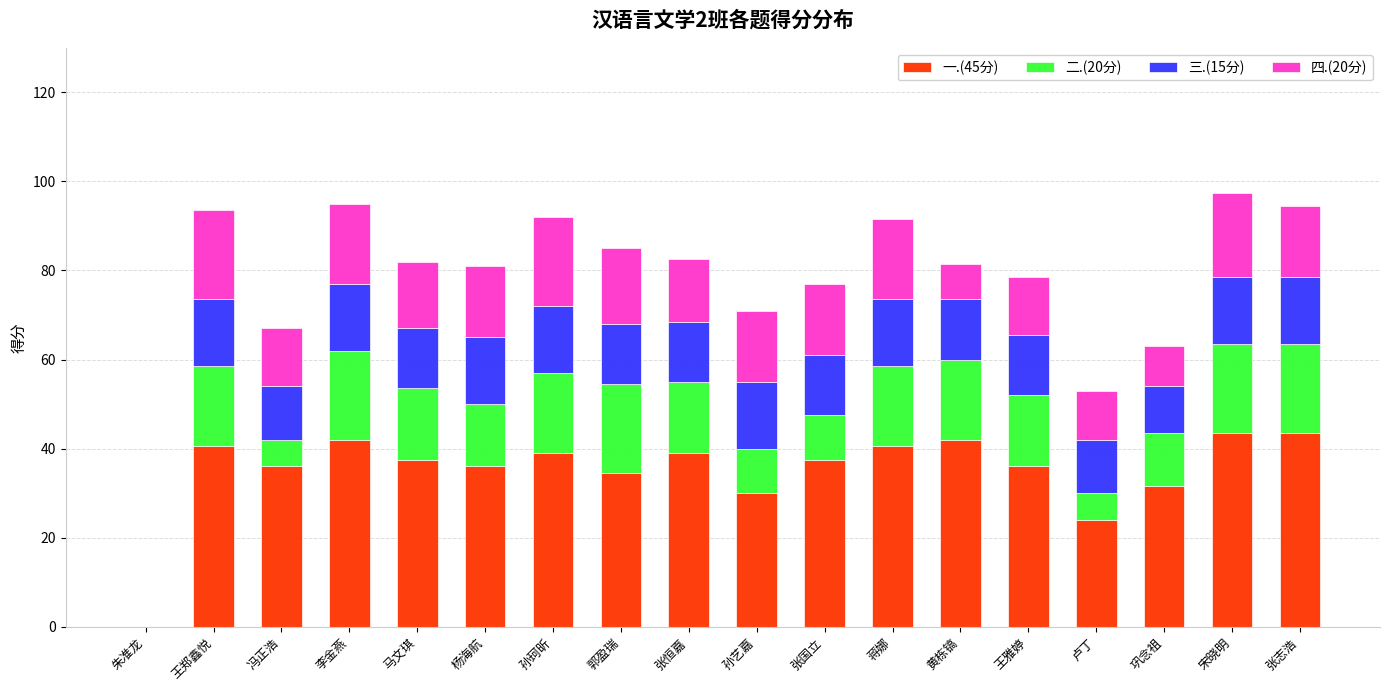

Is it true that 一.(45分) equals 48.0 at 孙艺嘉?

False